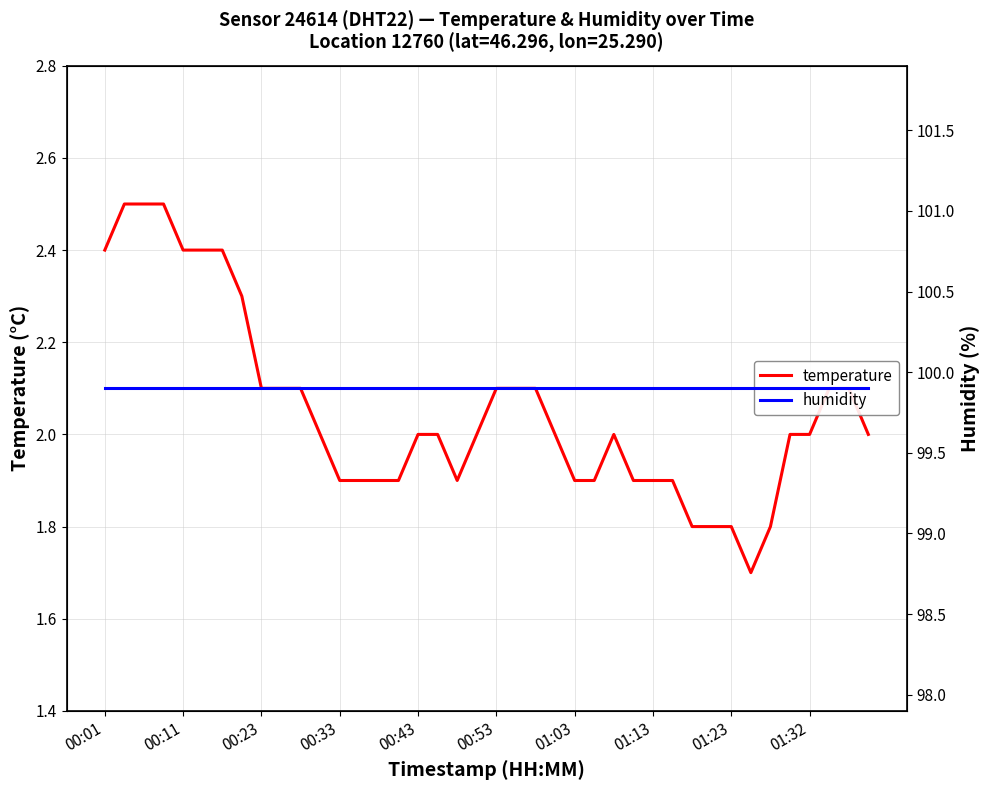

Reading left to right, what are all the values shown in this chart?

temperature: 2.4	2.5	2.5	2.5	2.4	2.4	2.4	2.3	2.1	2.1	2.1	2.0	1.9	1.9	1.9	1.9	2.0	2.0	1.9	2.0	2.1	2.1	2.1	2.0	1.9	1.9	2.0	1.9	1.9	1.9	1.8	1.8	1.8	1.7	1.8	2.0	2.0	2.1	2.1	2.0
humidity: 99.9	99.9	99.9	99.9	99.9	99.9	99.9	99.9	99.9	99.9	99.9	99.9	99.9	99.9	99.9	99.9	99.9	99.9	99.9	99.9	99.9	99.9	99.9	99.9	99.9	99.9	99.9	99.9	99.9	99.9	99.9	99.9	99.9	99.9	99.9	99.9	99.9	99.9	99.9	99.9